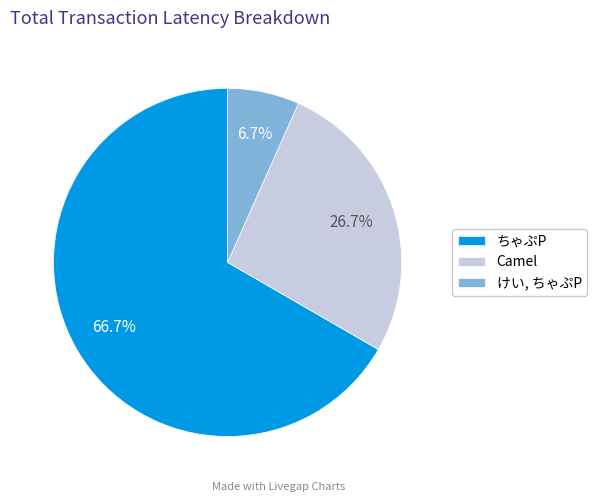

Rank the categories by value from highest to lowest.

ちゃぷP, Camel, けい, ちゃぷP